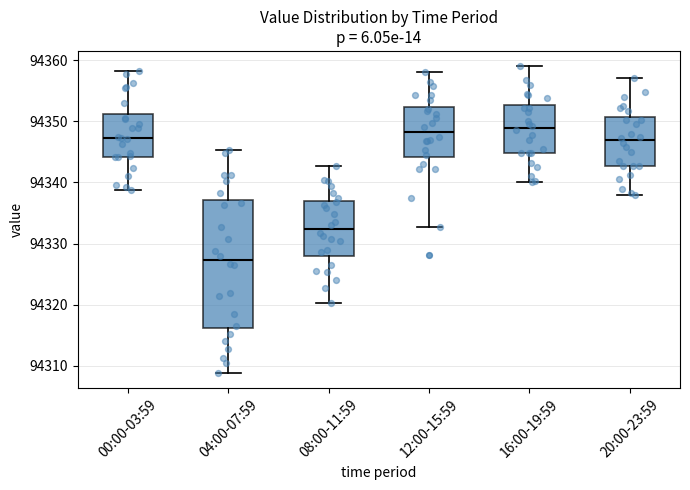

Reading left to right, read every box against the y-axis: the position of its median line, the range the box covers, and the ends of its whiskers. The values are not printed on the chart, so give them approximately, as read against the axis.

00:00-03:59: median 94347, box 94344 to 94351, whiskers 94339 to 94358
04:00-07:59: median 94327, box 94316 to 94337, whiskers 94309 to 94345
08:00-11:59: median 94332, box 94328 to 94337, whiskers 94320 to 94343
12:00-15:59: median 94348, box 94344 to 94352, whiskers 94333 to 94358
16:00-19:59: median 94349, box 94345 to 94353, whiskers 94340 to 94359
20:00-23:59: median 94347, box 94343 to 94351, whiskers 94338 to 94357